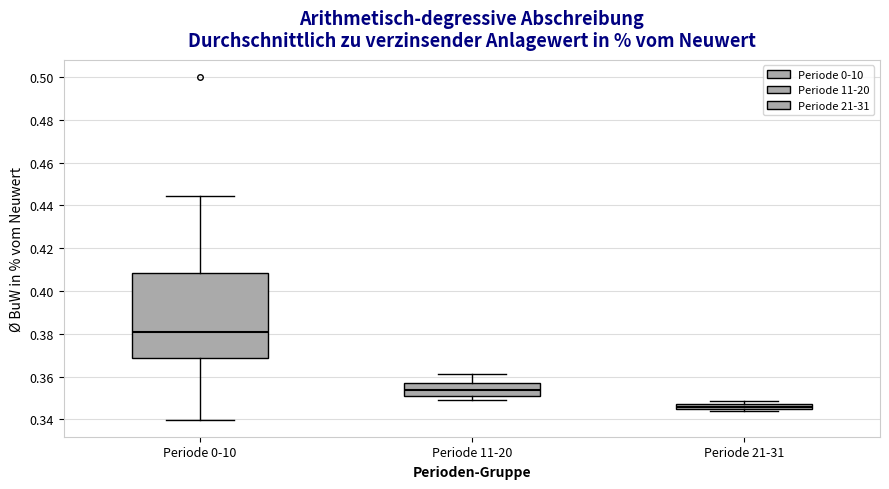

Which box is the tallest, from its lower edge to its upper edge?

Periode 0-10